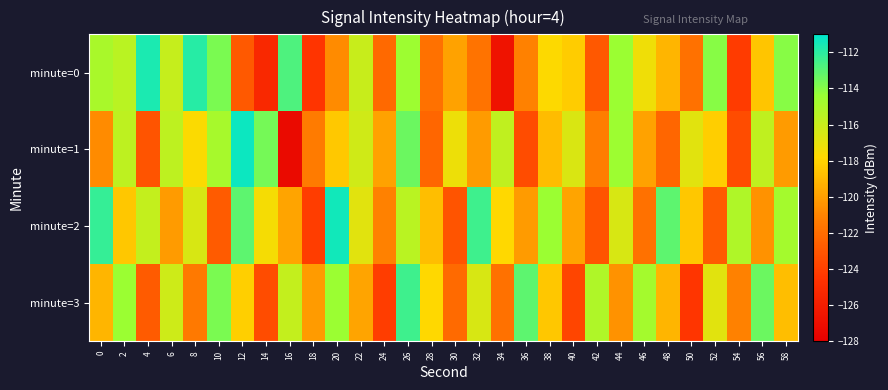

What is the total value across all series at 24?

-487.3